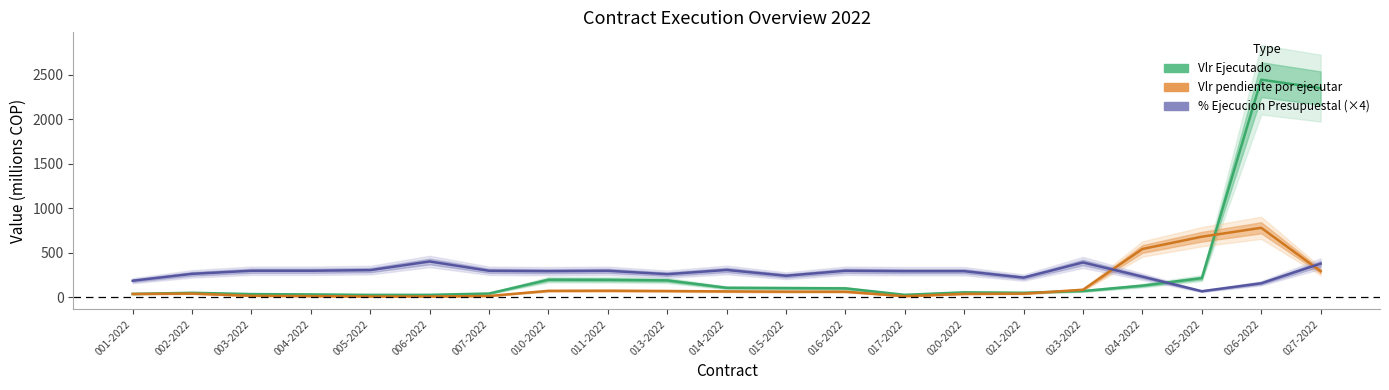

What is the difference between the highest and lowest values at 003-2022?

282.2